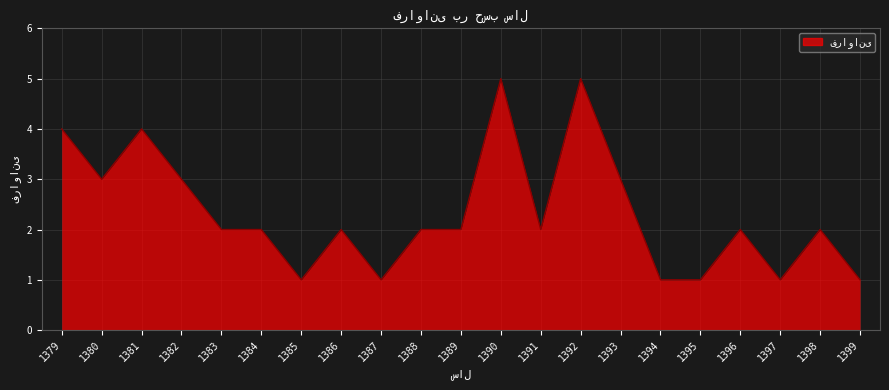

What is the maximum value shown in the chart?

5